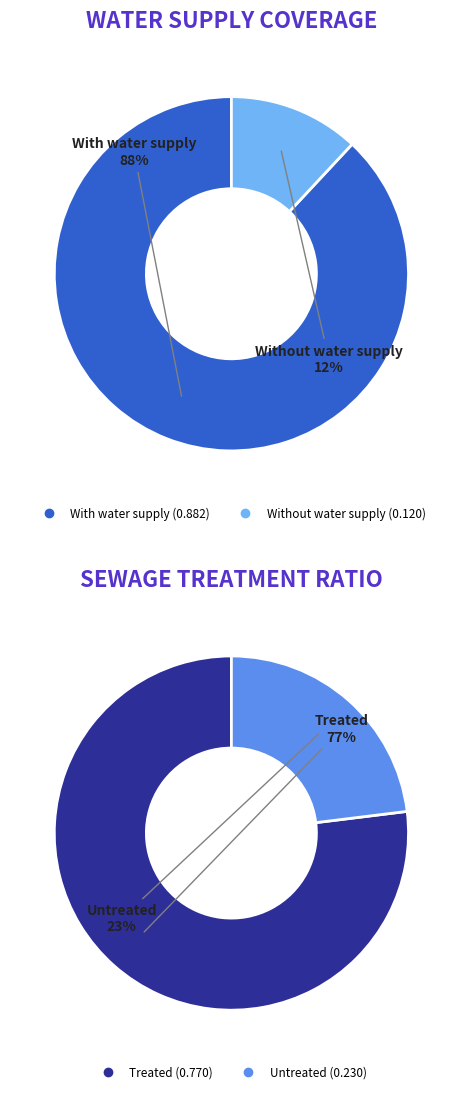

What is the spread (max minus min) of values at 2018?

0.8